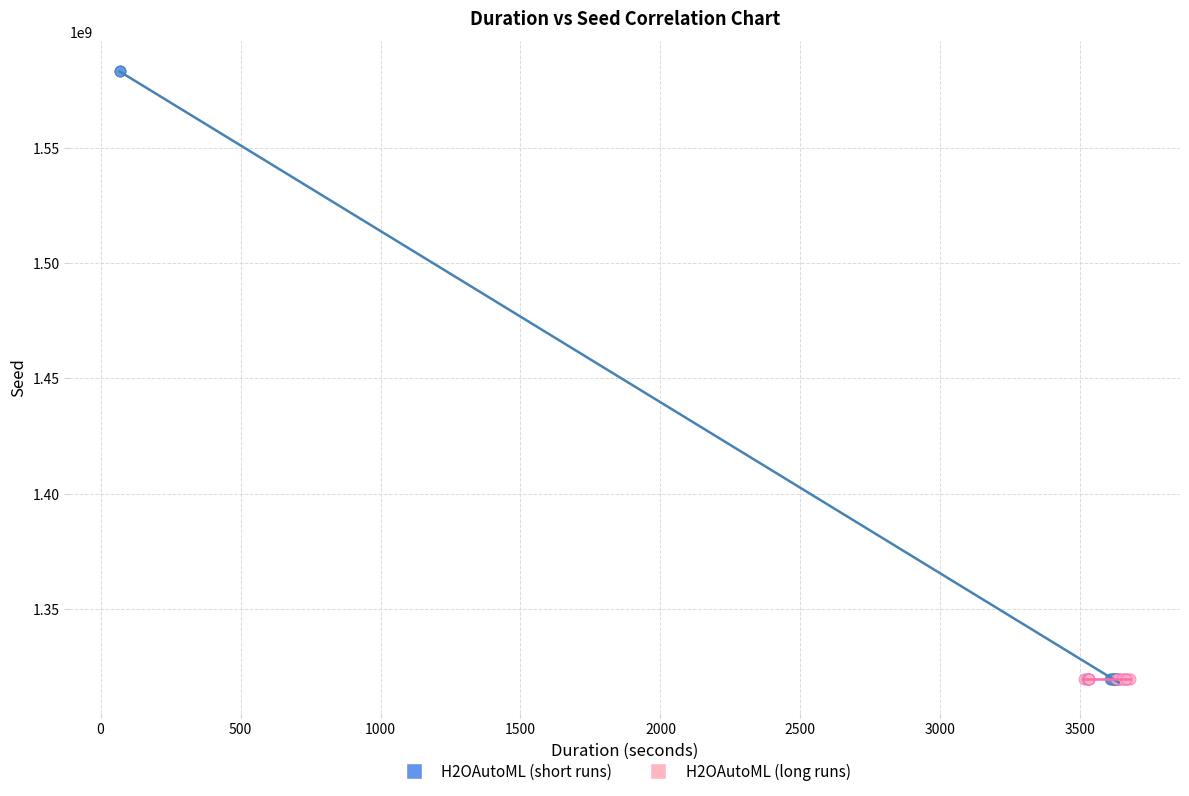

Which series has the widest spread of Y values?

H2OAutoML (short runs)